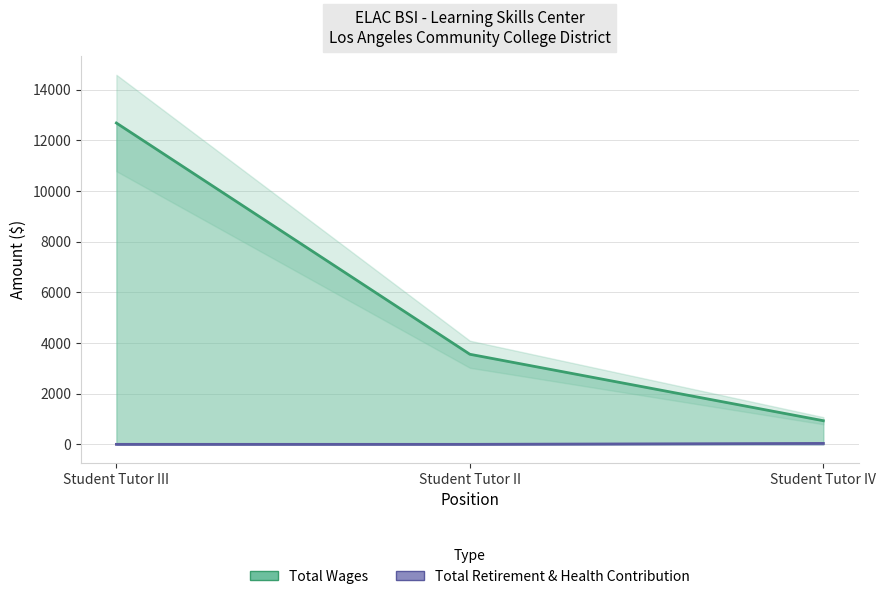

Between Student Tutor IV and Student Tutor II, which is larger?

Student Tutor II